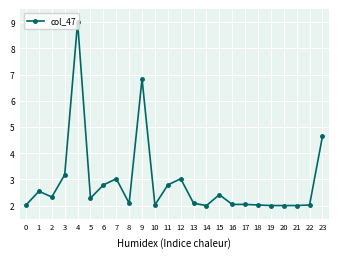

True or false: there are more than 1 points higher than both neighbors.

True